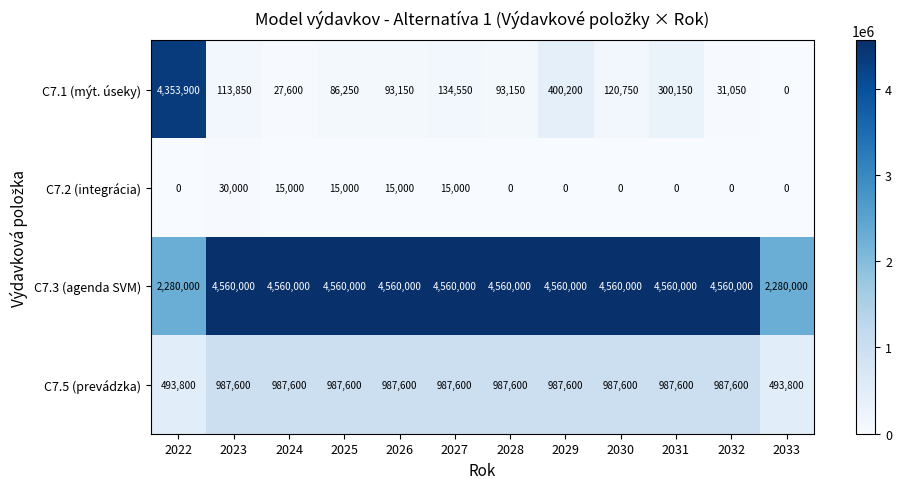

At 2030, list the series in order from largest to smallest.

C7.3 (agenda SVM), C7.5 (prevádzka), C7.1 (mýt. úseky), C7.2 (integrácia)